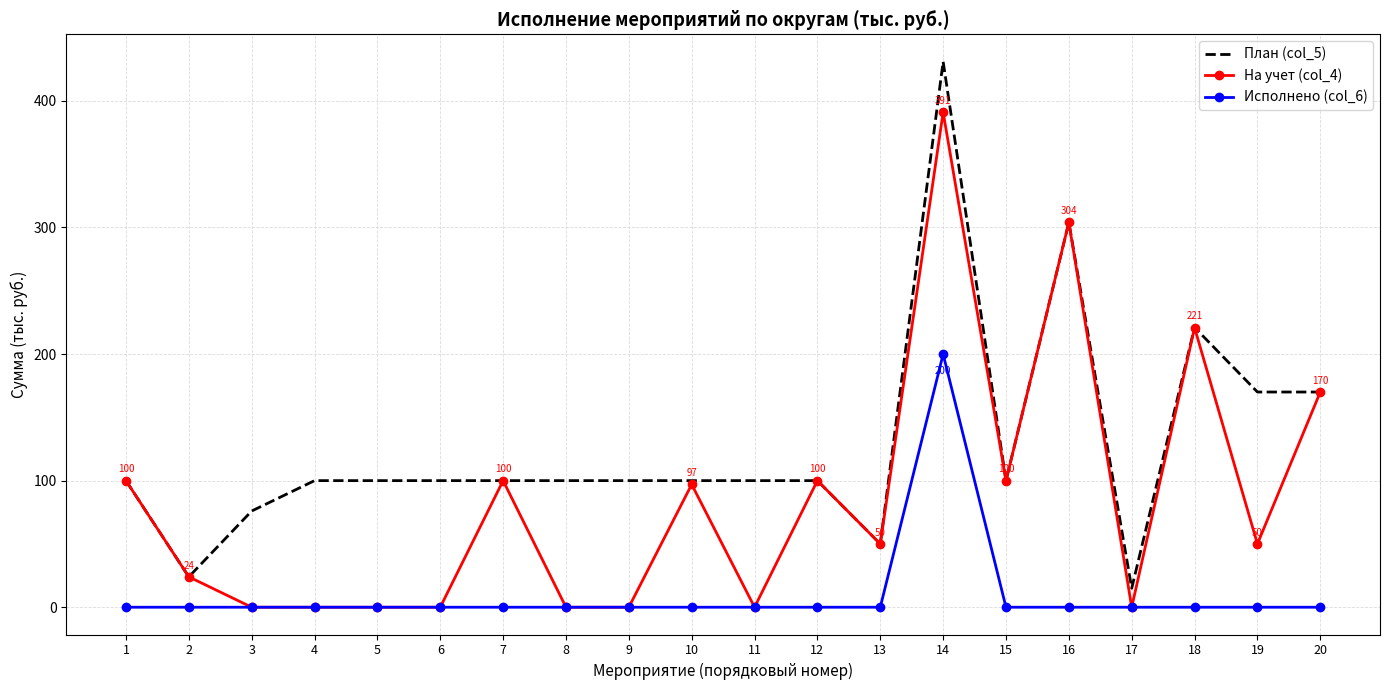

The value of На учет (col_4) at 7 is 45.4. True or false?

False